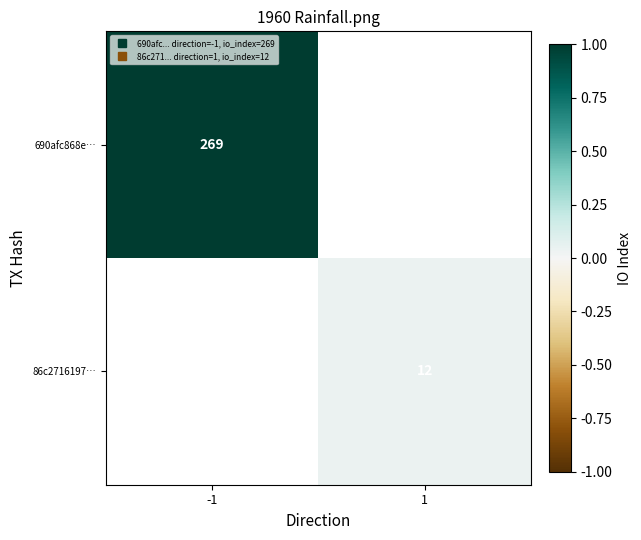

Which series has the largest range (max minus min)?

690afc868e…